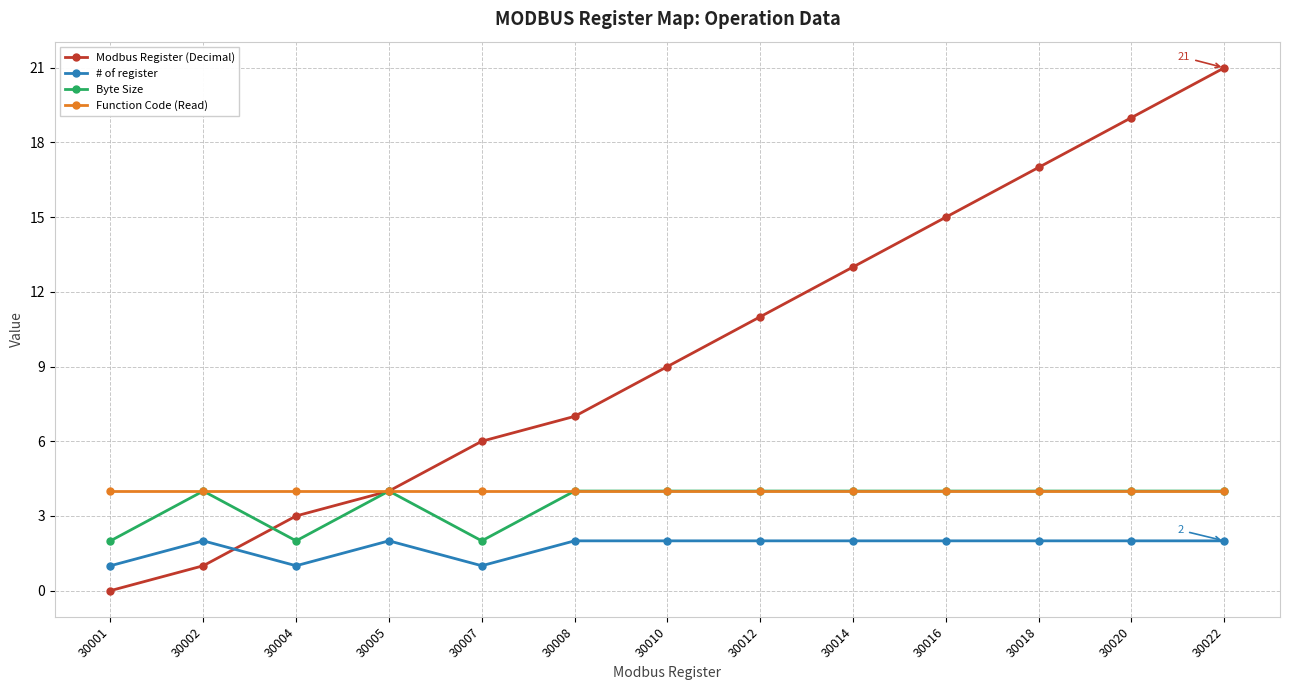

What is the difference between the Byte Size values at 30007 and 30014?

2